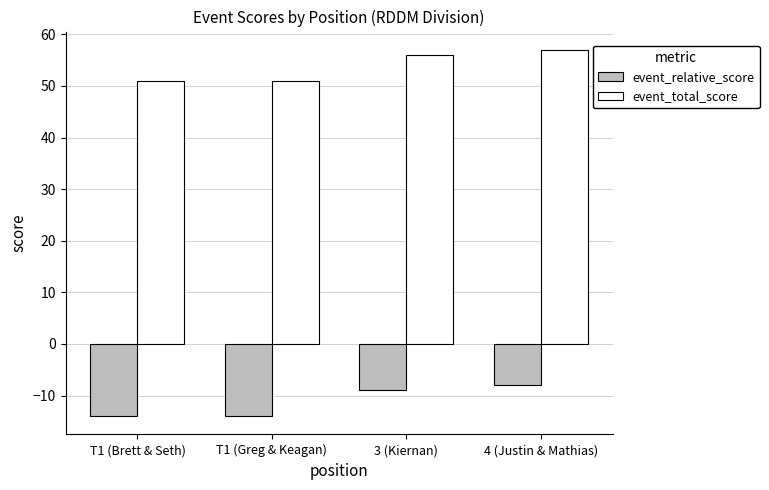

Rank the series by their maximum value, from lowest to highest.

event_relative_score, event_total_score